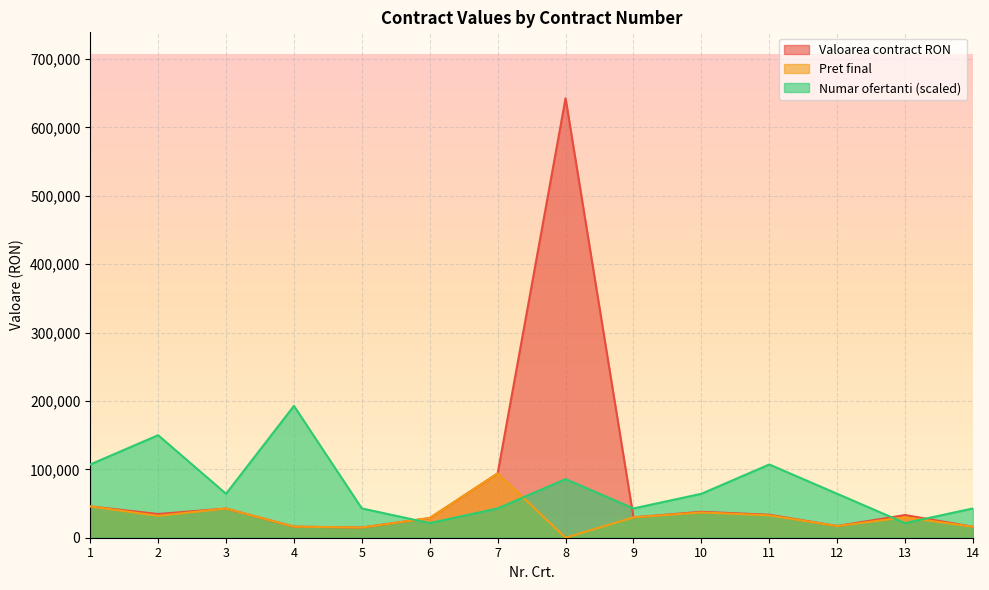

How many interior local valleys does the Pret final series have?

4